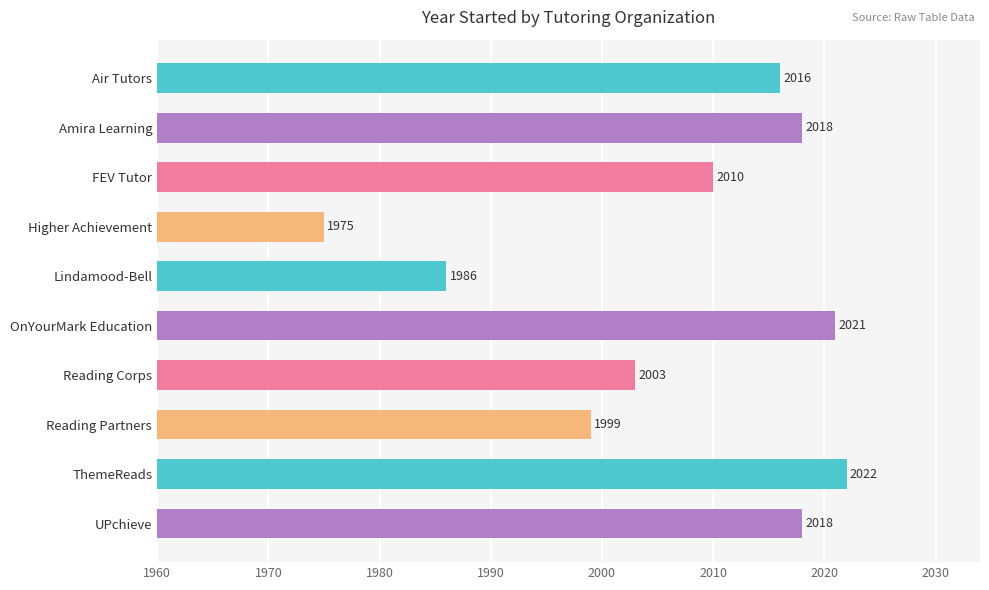

Which has a higher value, Reading Partners or ThemeReads?

ThemeReads